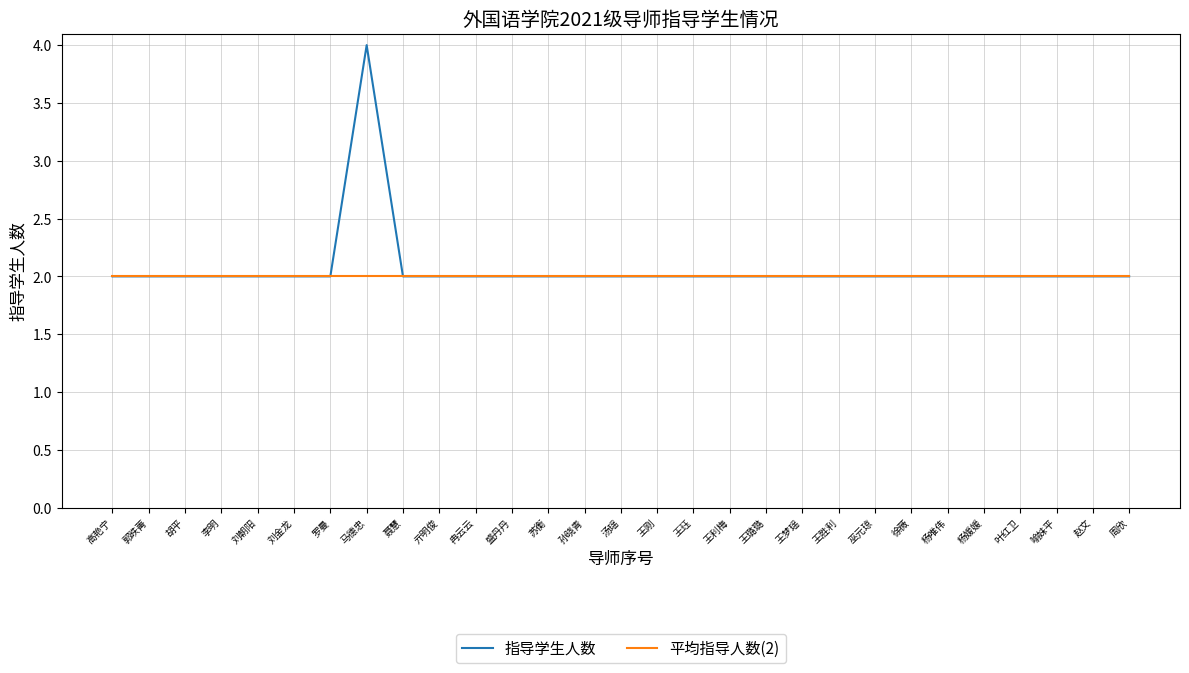

Reading left to right, transcribe all the data shown in this chart.

指导学生人数: 2	2	2	2	2	2	2	4	2	2	2	2	2	2	2	2	2	2	2	2	2	2	2	2	2	2	2	2	2
平均指导人数(2): 2	2	2	2	2	2	2	2	2	2	2	2	2	2	2	2	2	2	2	2	2	2	2	2	2	2	2	2	2